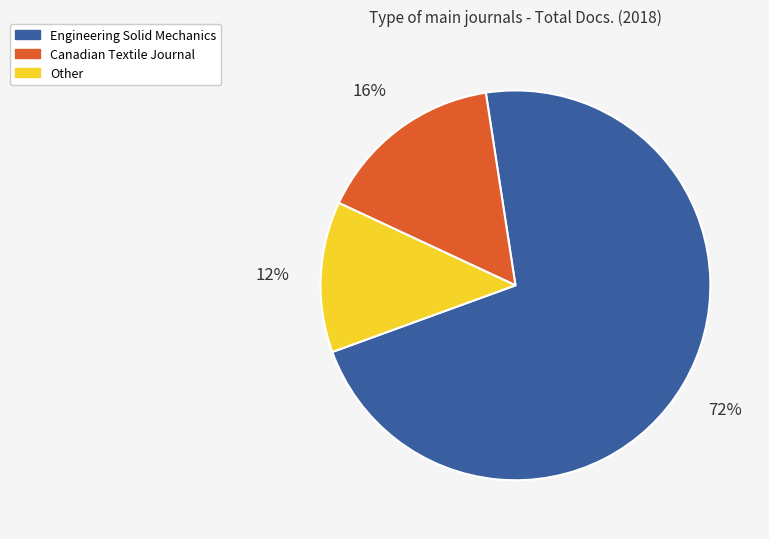

Count the number of slices in the pie.

3